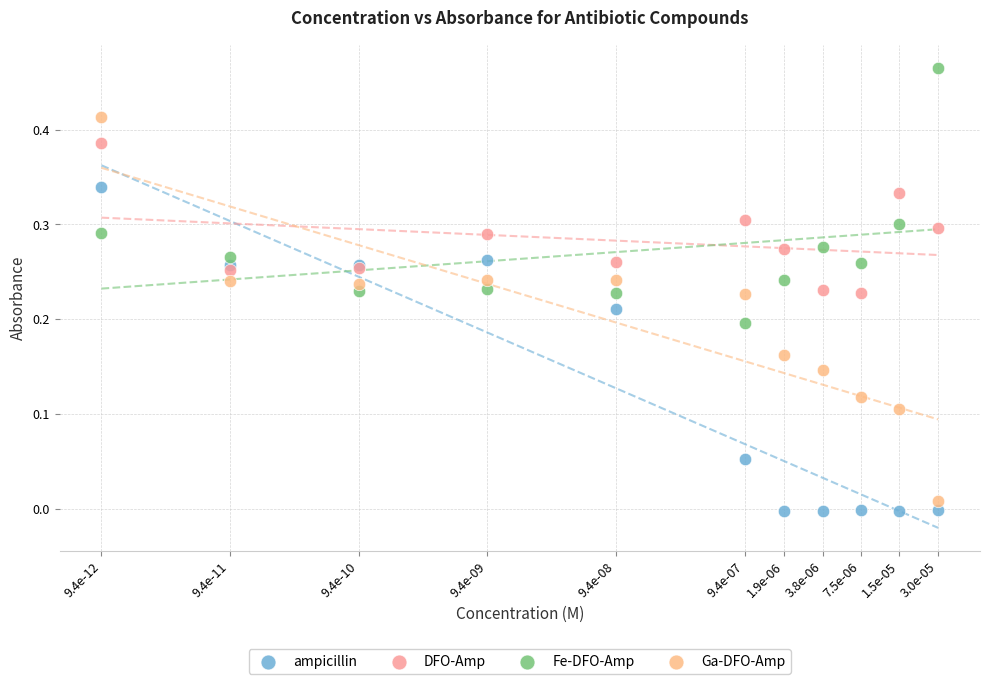

Which series reaches the maximum Y coordinate?

Fe-DFO-Amp